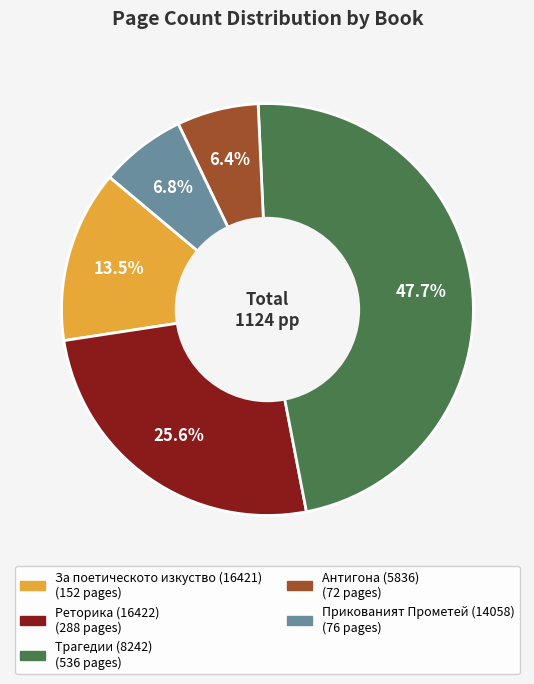

To the nearest percent, what is the difference between the Реторика (16422) and Антигона (5836) slice percentages?

19%